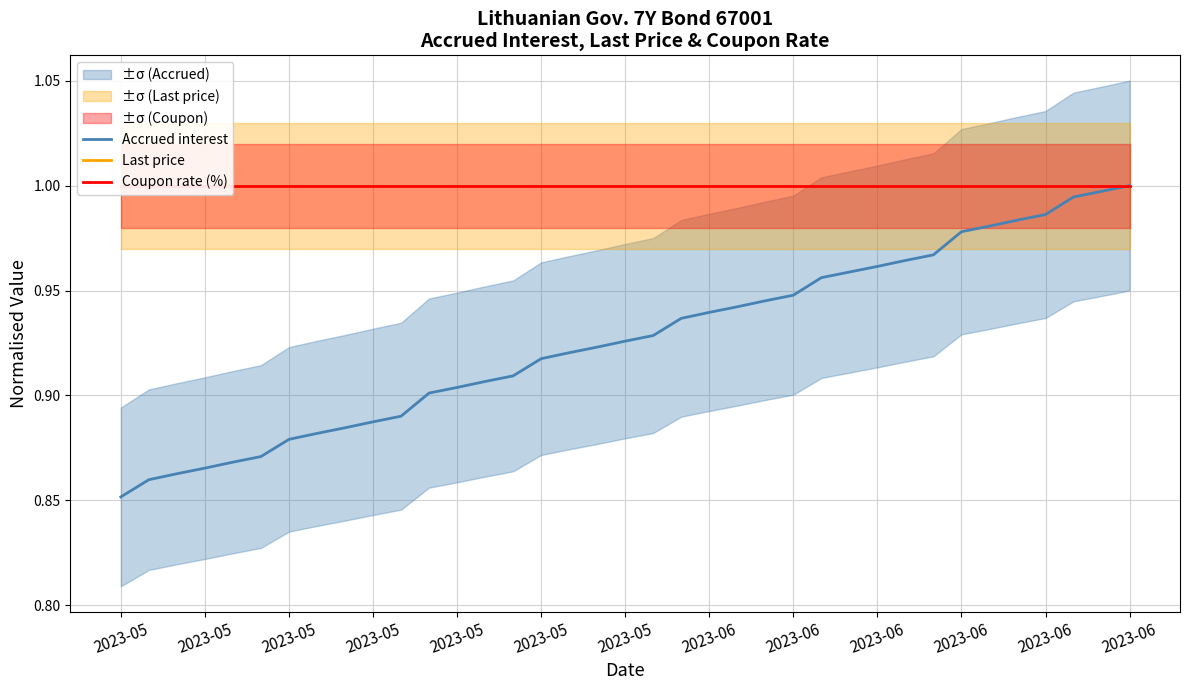

True or false: Coupon rate (%) and Accrued interest intersect in this chart.

False